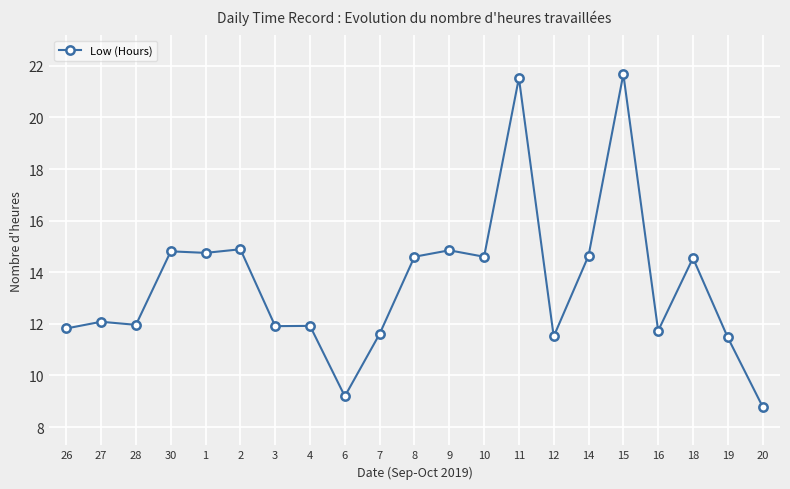

Count the number of data series in this chart.

1